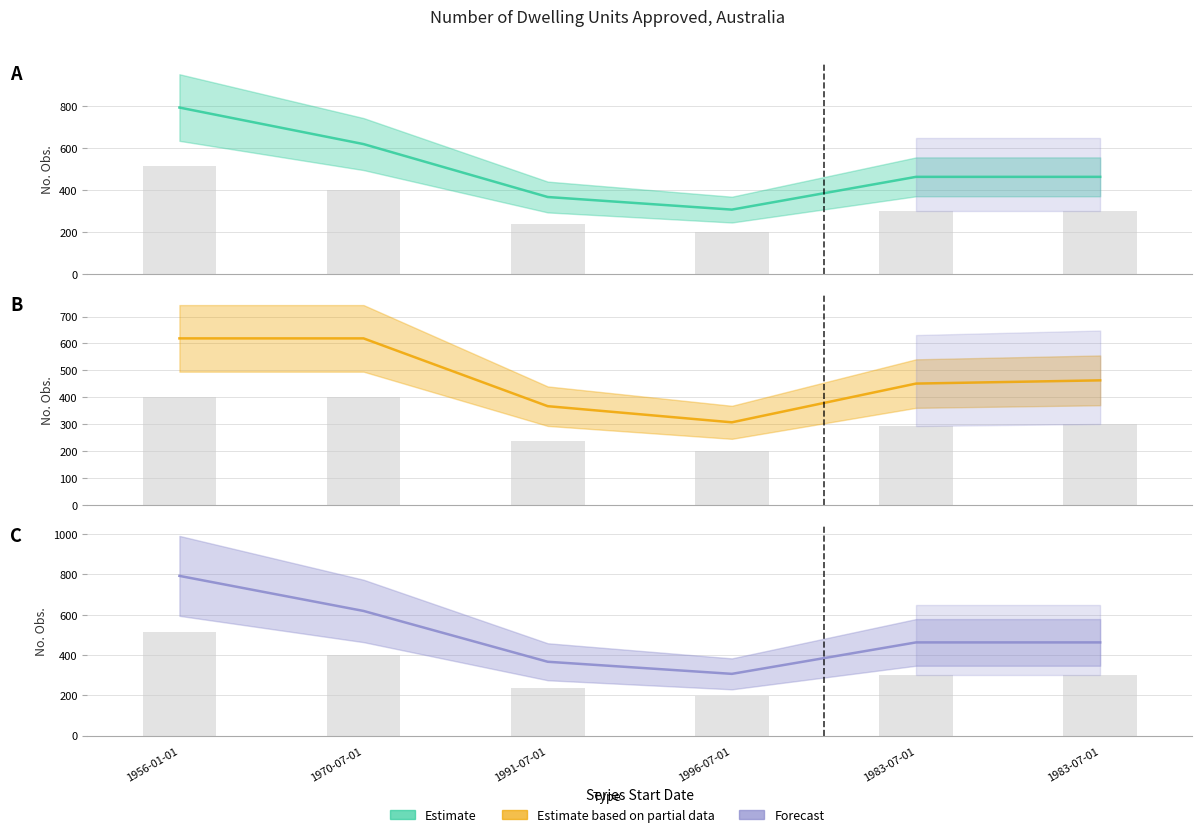

What is the minimum value for Total?

199.6